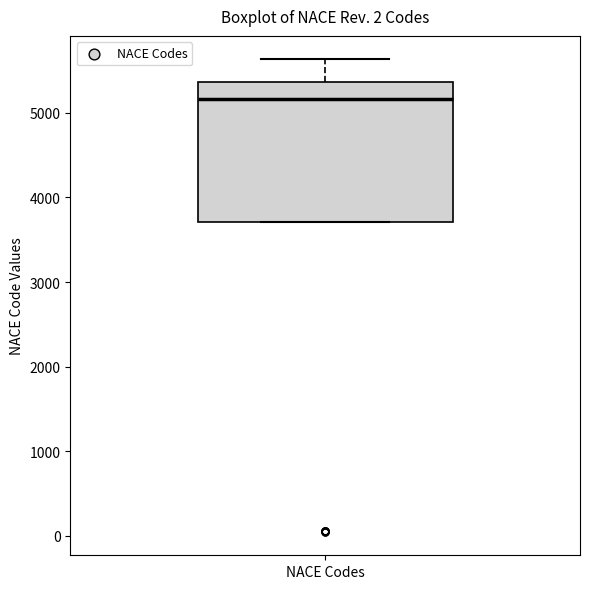

Transcribe this box plot: give where the median line is, the range the box spans, and where the two whiskers end, as read against the y-axis. The values are not printed on the chart, so give them approximately, as read against the axis.

median 5200, box 3700 to 5400, whiskers 3700 to 5600